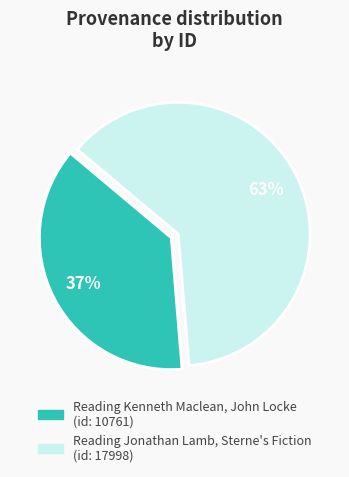

Does Reading Kenneth Maclean, John Locke represent more than half of the total?

No